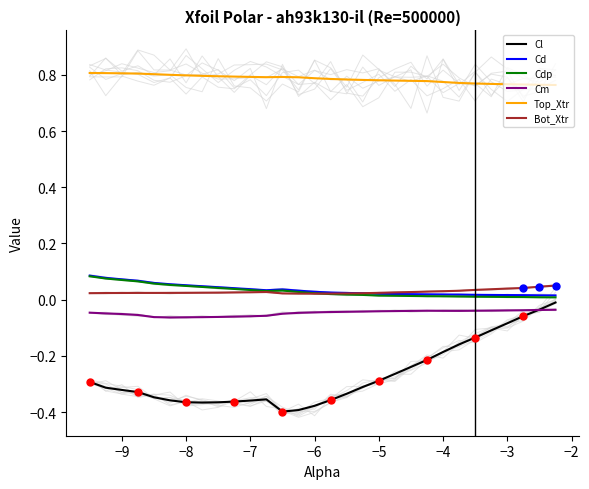

Which series contains the lowest Y value?

Cl